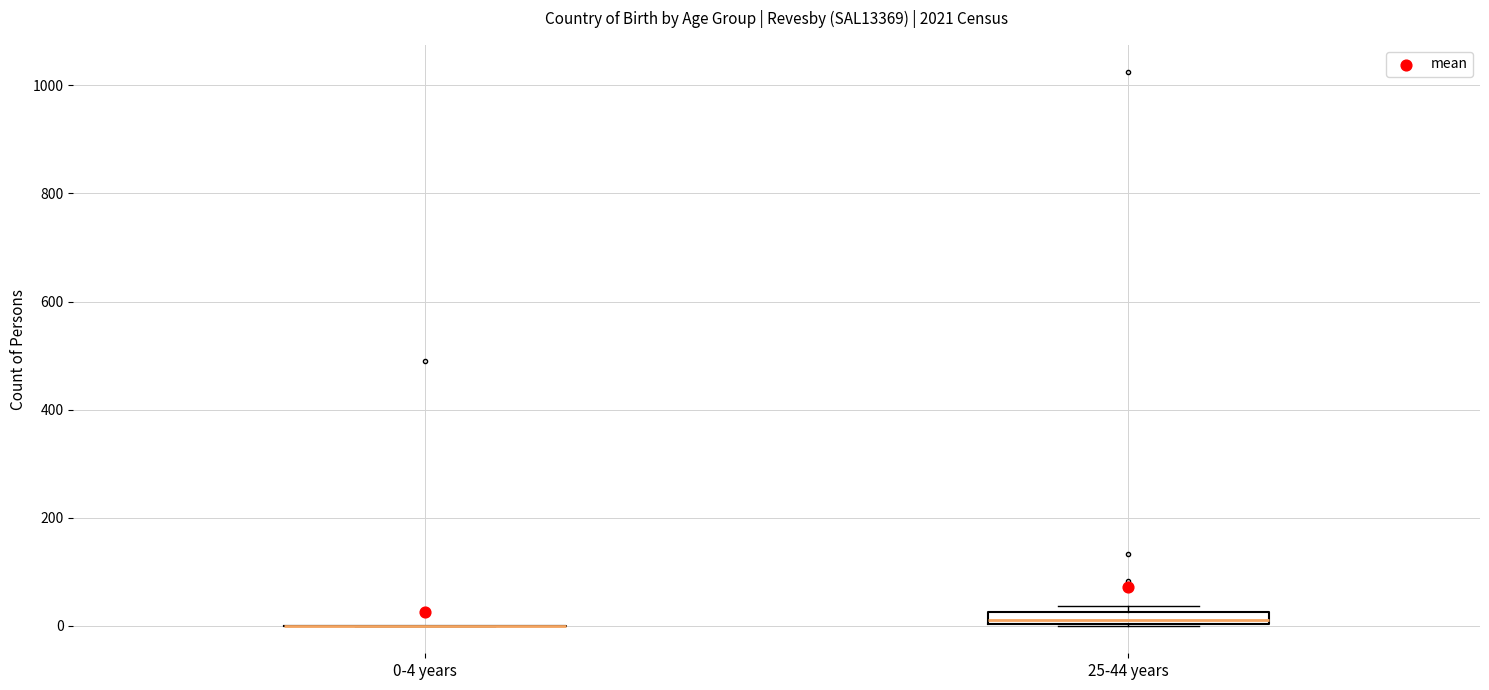

Where is the upper edge of the box for 25-44 years on the y-axis? The values are not printed on the chart, so give them approximately, as read against the axis.

20